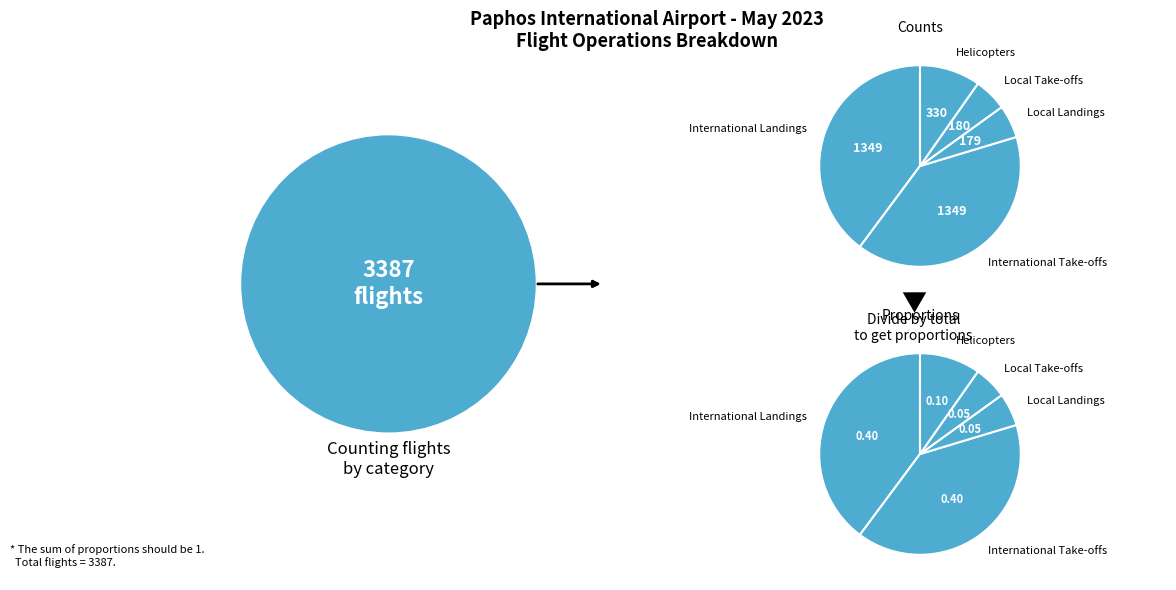

Count the number of slices in the pie.

5